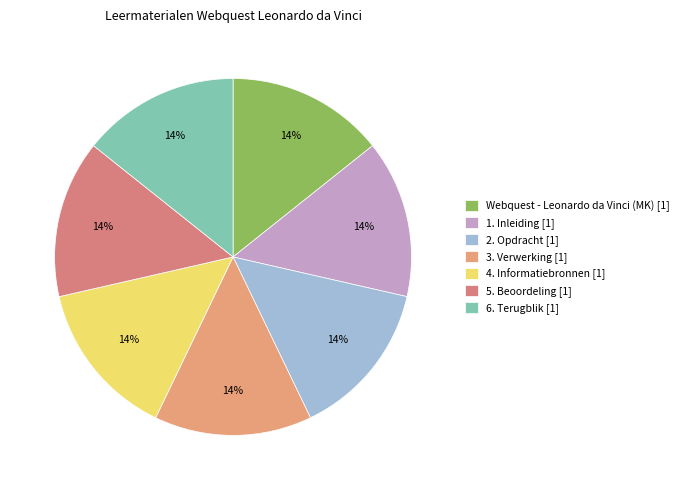

Which has a higher value, 4. Informatiebronnen or 5. Beoordeling?

5. Beoordeling